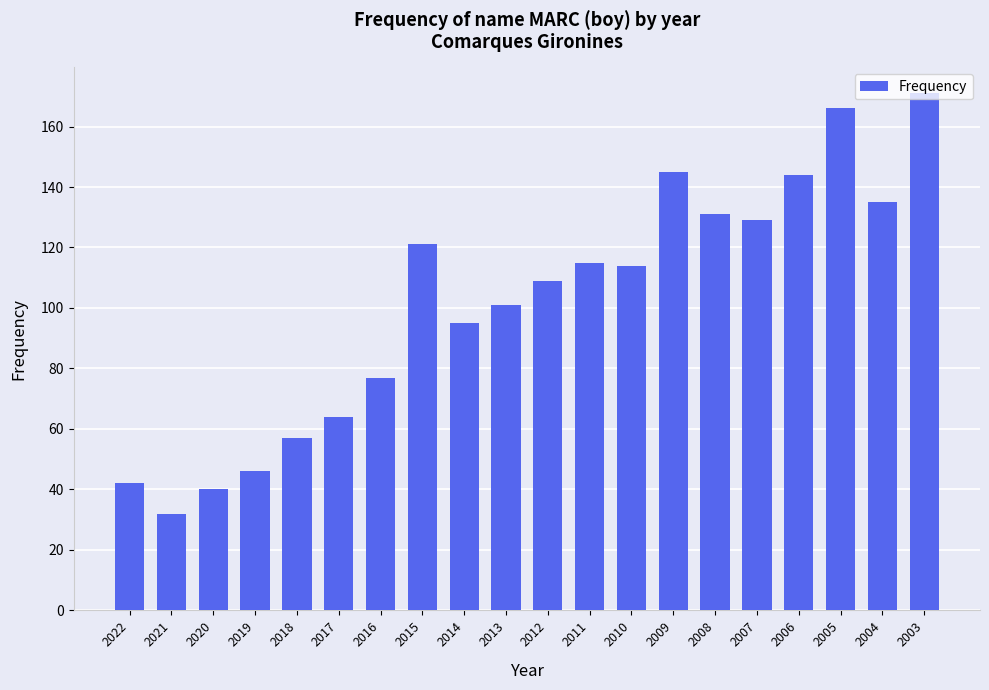

How many distinct data groups are displayed?

1